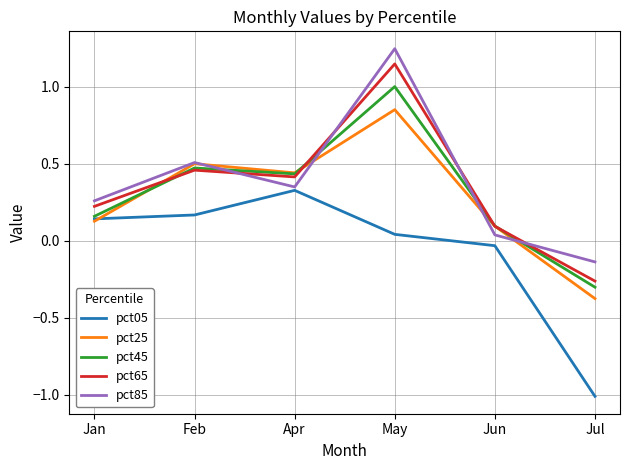

What position from the left is Apr?

3